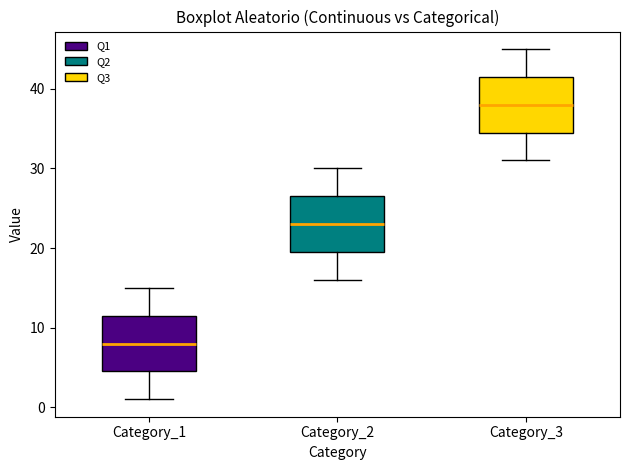

Which box has the highest median line?

Category_3